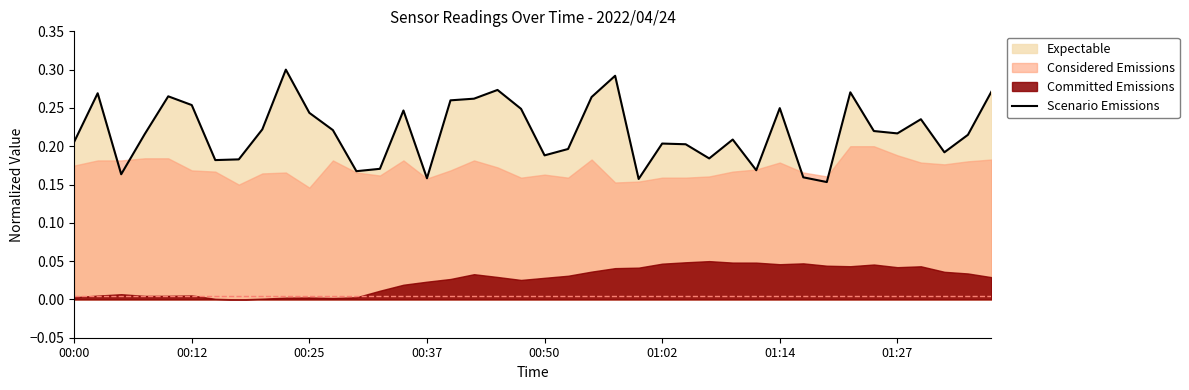

At which category does the chart reach its peak across all series?

9